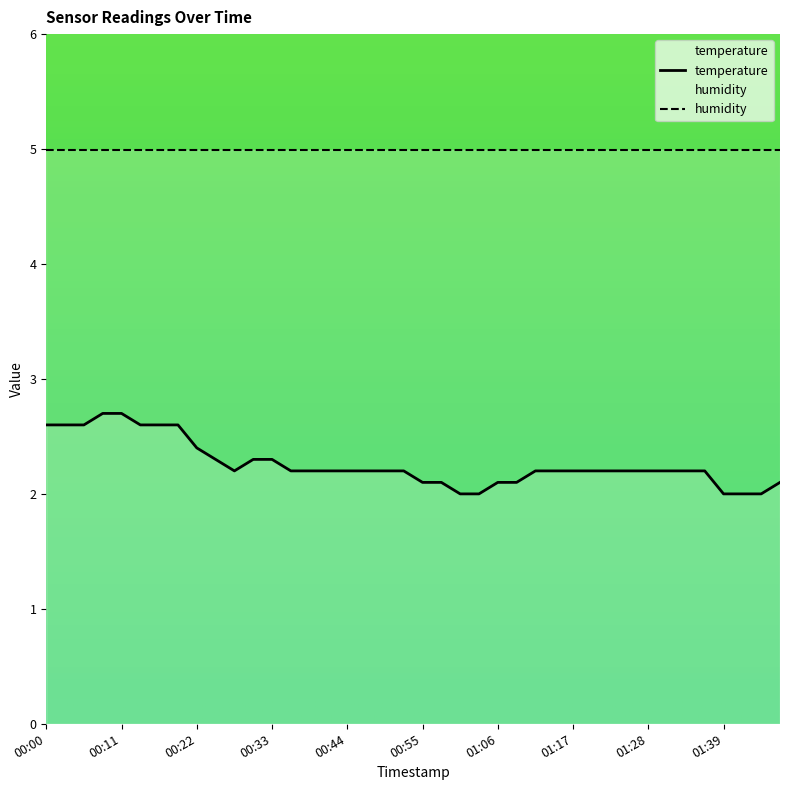

Reading right to left, transcribe all the data shown in this chart.

01:47=2.1	01:44=2.0	01:41=2.0	01:39=2.0	01:36=2.2	01:33=2.2	01:30=2.2	01:28=2.2	01:25=2.2	01:22=2.2	01:20=2.2	01:17=2.2	01:14=2.2	01:11=2.2	01:09=2.1	01:06=2.1	01:03=2.0	01:00=2.0	00:58=2.1	00:55=2.1	00:52=2.2	00:49=2.2	00:47=2.2	00:44=2.2	00:41=2.2	00:38=2.2	00:36=2.2	00:33=2.3	00:30=2.3	00:27=2.2	00:25=2.3	00:22=2.4	00:19=2.6	00:16=2.6	00:14=2.6	00:11=2.7	00:08=2.7	00:05=2.6	00:03=2.6	00:00=2.6